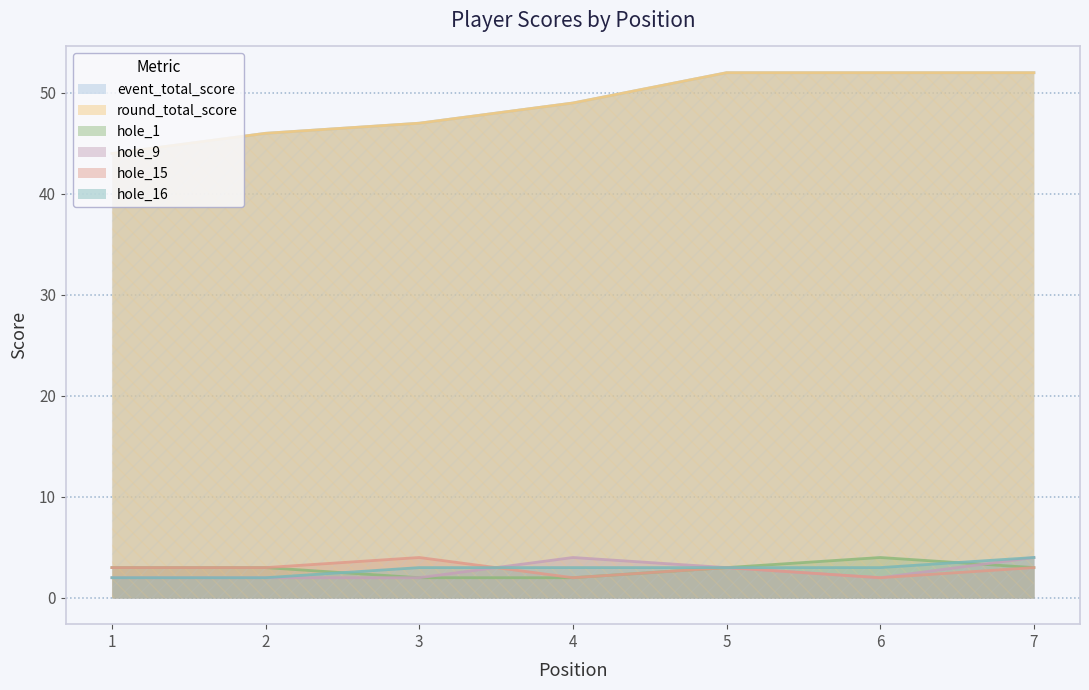

At which category is the sum across all series the highest?

7